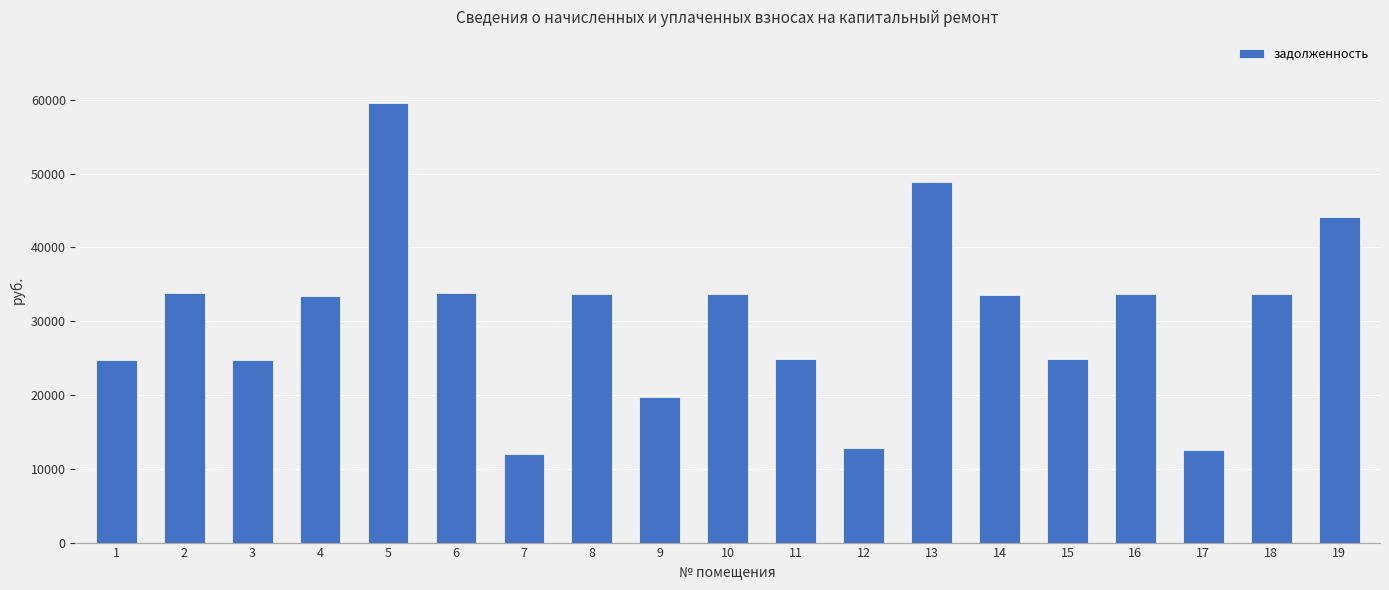

How many data points does each series have?

19